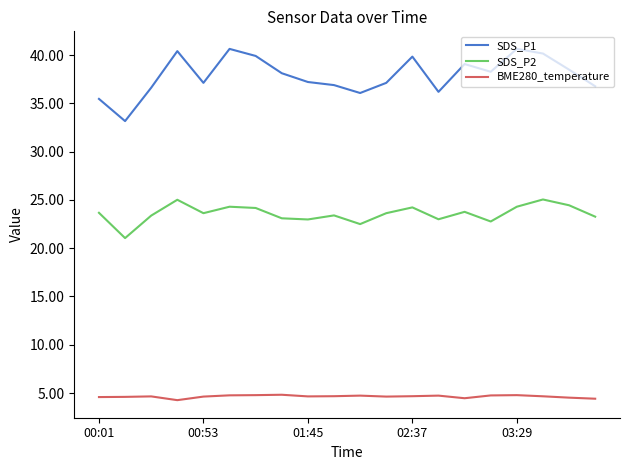

True or false: BME280_temperature and SDS_P2 cross at least once.

False